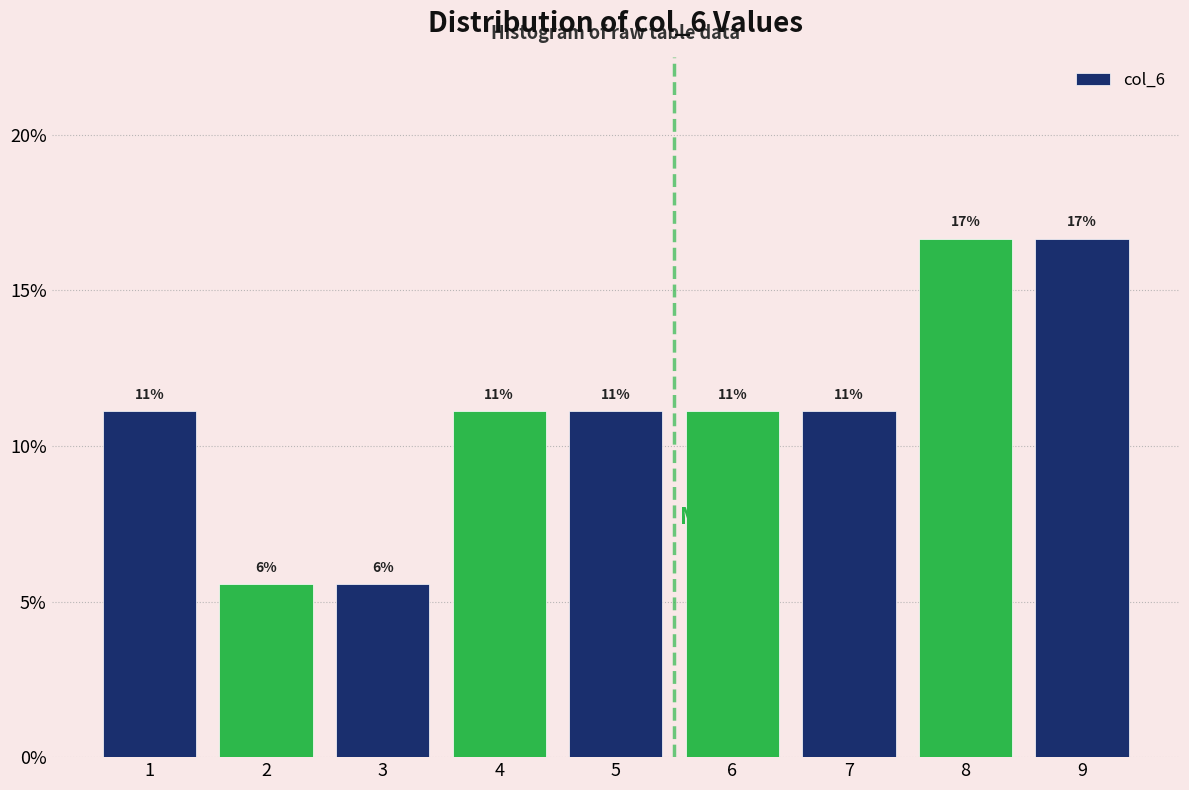

How many bars are there in total?

9